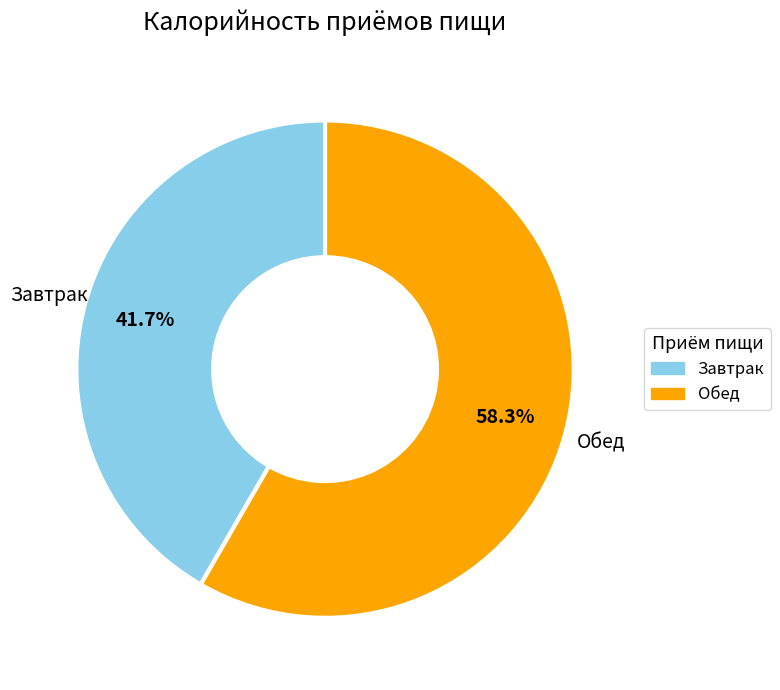

Count the number of slices in the pie.

2